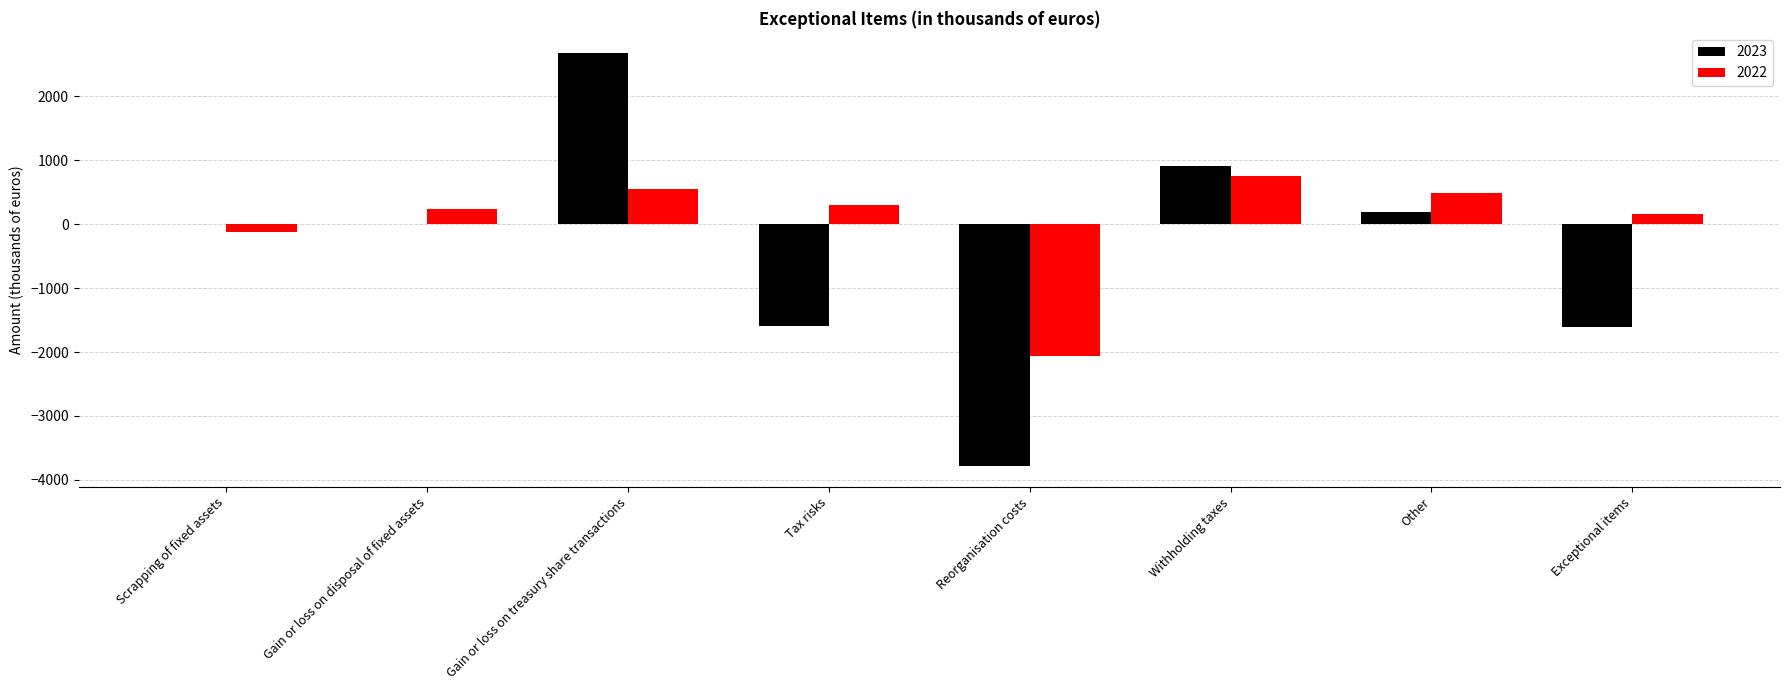

What is the maximum value for 2022?

748